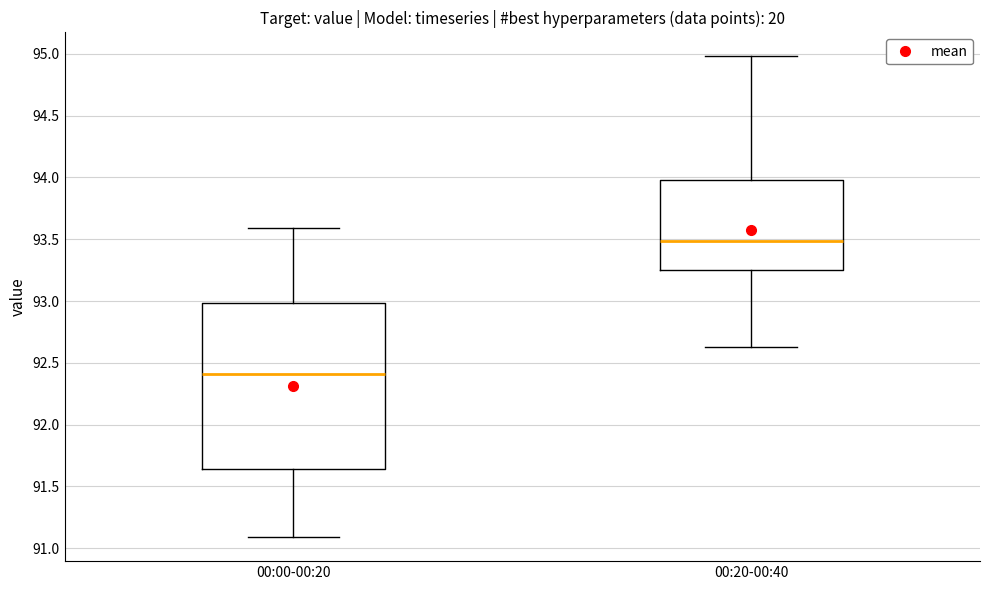

Which box is the tallest, from its lower edge to its upper edge?

00:00-00:20